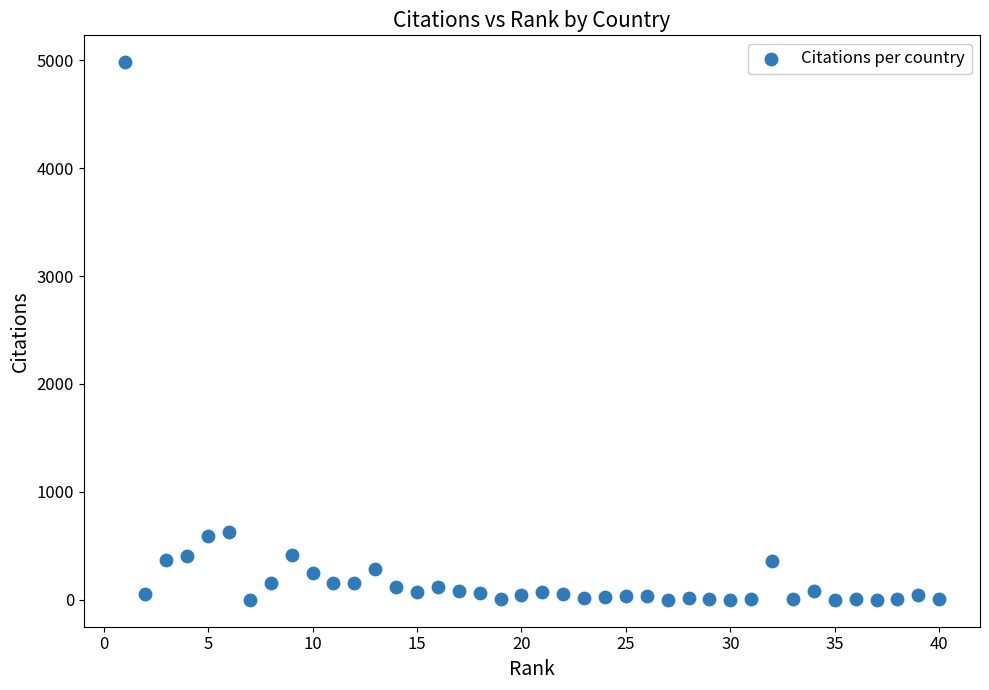

What is the range of X values (max minus min)?

39